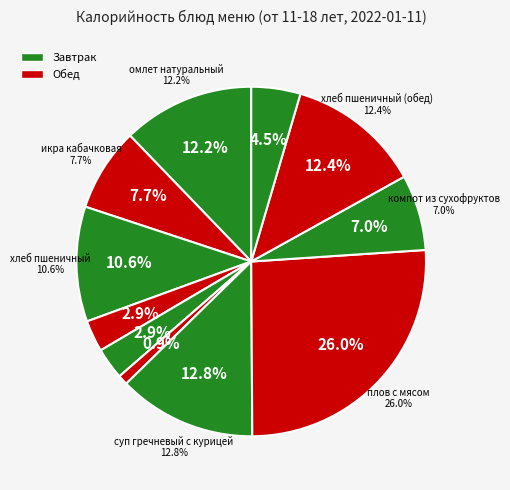

Which slice is the largest?

плов с мясом